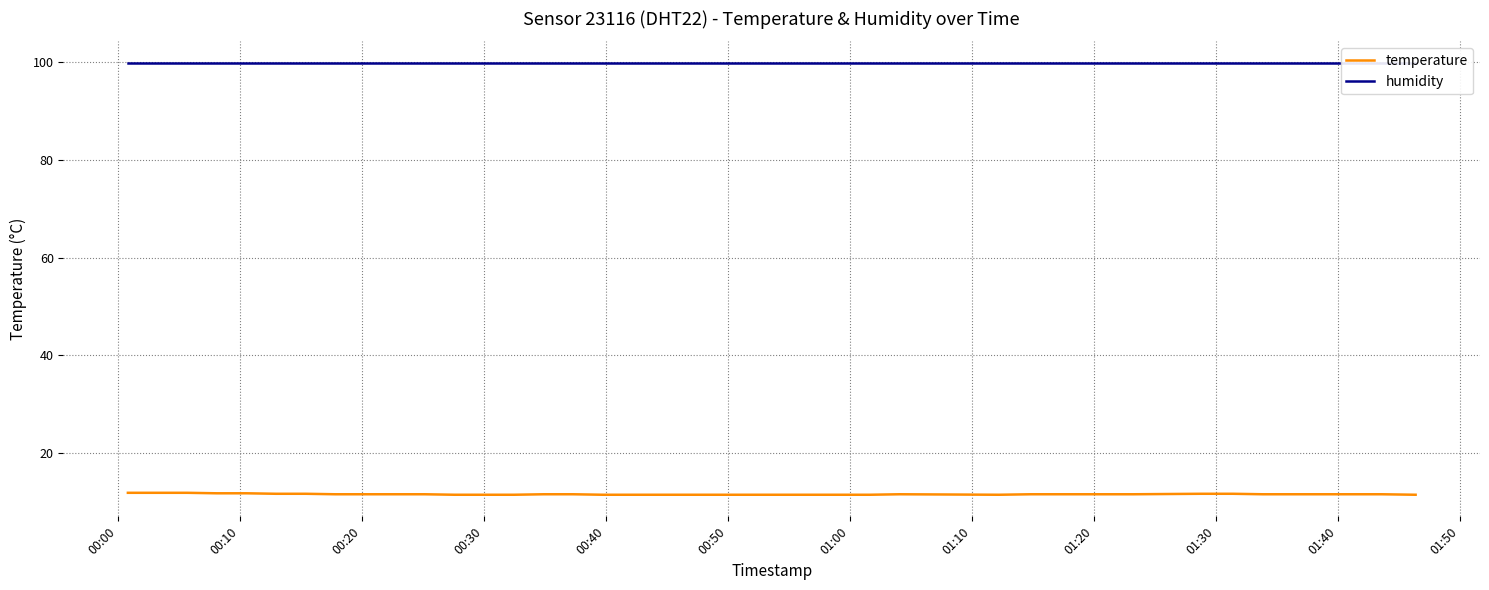

What is the maximum value for temperature?

11.8